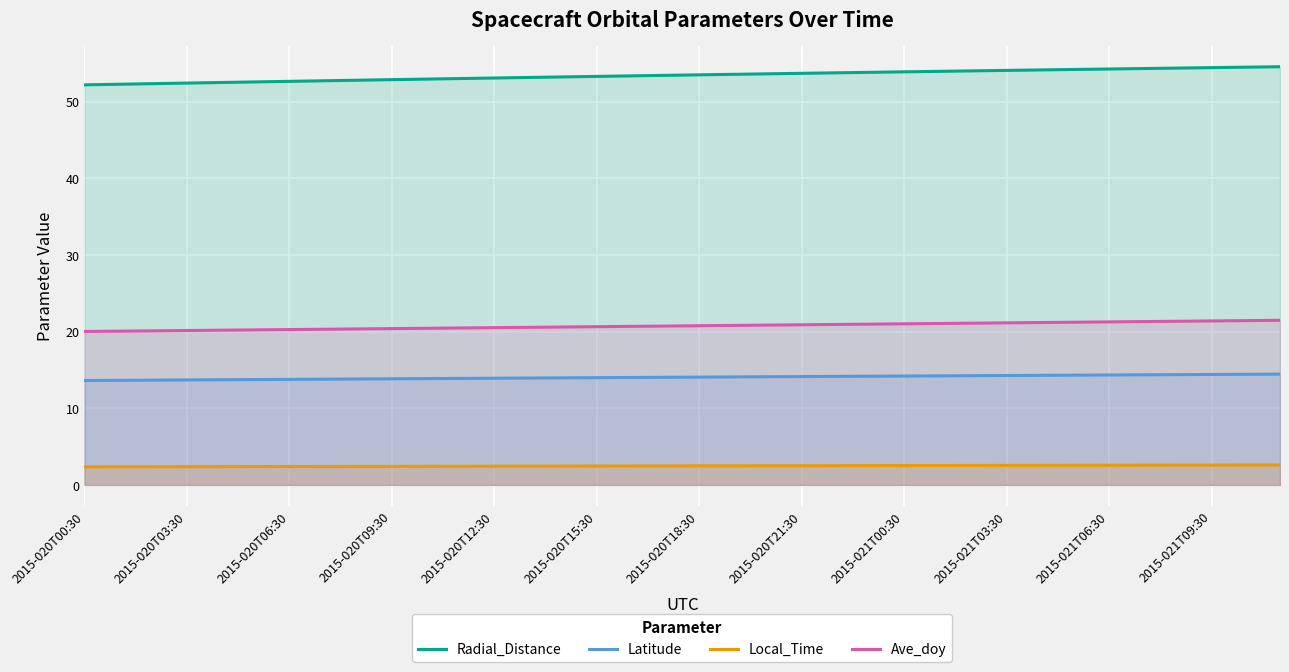

Reading left to right, extract all data points from this chart.

Radial_Distance: 52.2	52.3	52.4	52.4	52.5	52.6	52.7	52.7	52.8	52.9	53.0	53.0	53.1	53.2	53.2	53.3	53.4	53.4	53.5	53.6	53.6	53.7	53.8	53.8	53.9	54.0	54.0	54.1	54.1	54.2	54.3	54.3	54.4	54.4	54.5	54.6
Latitude: 13.6	13.6	13.7	13.7	13.7	13.7	13.8	13.8	13.8	13.8	13.9	13.9	13.9	13.9	14.0	14.0	14.0	14.0	14.1	14.1	14.1	14.1	14.2	14.2	14.2	14.2	14.3	14.3	14.3	14.3	14.3	14.4	14.4	14.4	14.4	14.5
Local_Time: 2.4	2.4	2.4	2.4	2.4	2.4	2.4	2.4	2.4	2.4	2.4	2.4	2.4	2.4	2.5	2.5	2.5	2.5	2.5	2.5	2.5	2.5	2.5	2.5	2.5	2.5	2.5	2.5	2.6	2.6	2.6	2.6	2.6	2.6	2.6	2.6
Ave_doy: 20.0	20.1	20.1	20.1	20.2	20.2	20.3	20.3	20.4	20.4	20.4	20.5	20.5	20.6	20.6	20.6	20.7	20.7	20.8	20.8	20.9	20.9	20.9	21.0	21.0	21.1	21.1	21.1	21.2	21.2	21.3	21.3	21.4	21.4	21.4	21.5